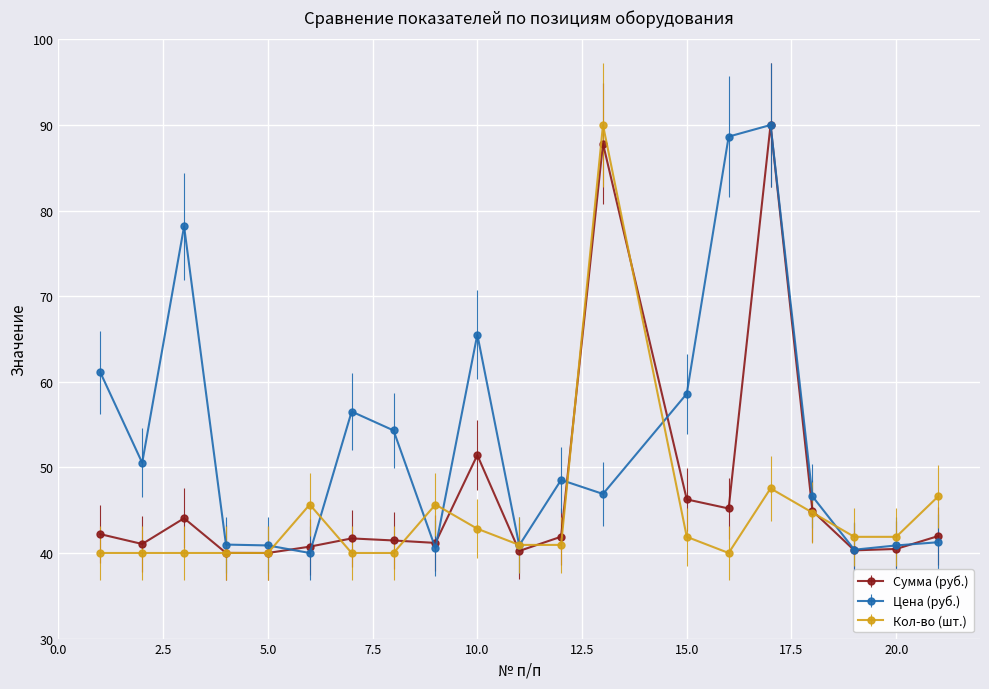

Rank the series by their average value, from lowest to highest.

Кол-во (шт.), Сумма (руб.), Цена (руб.)